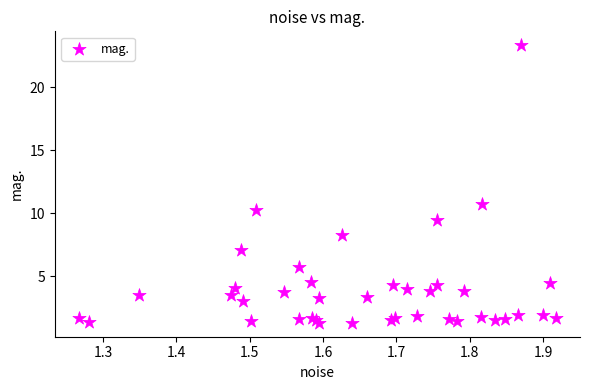

What Y value in the scatter plot is closest to 12?

10.7